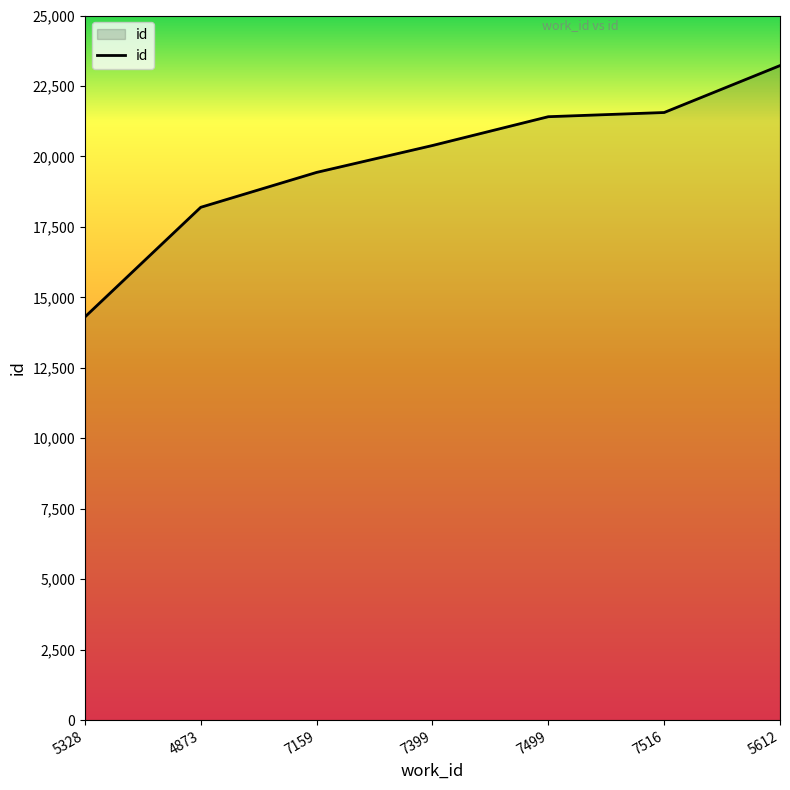

What is the maximum value shown in the chart?

23223